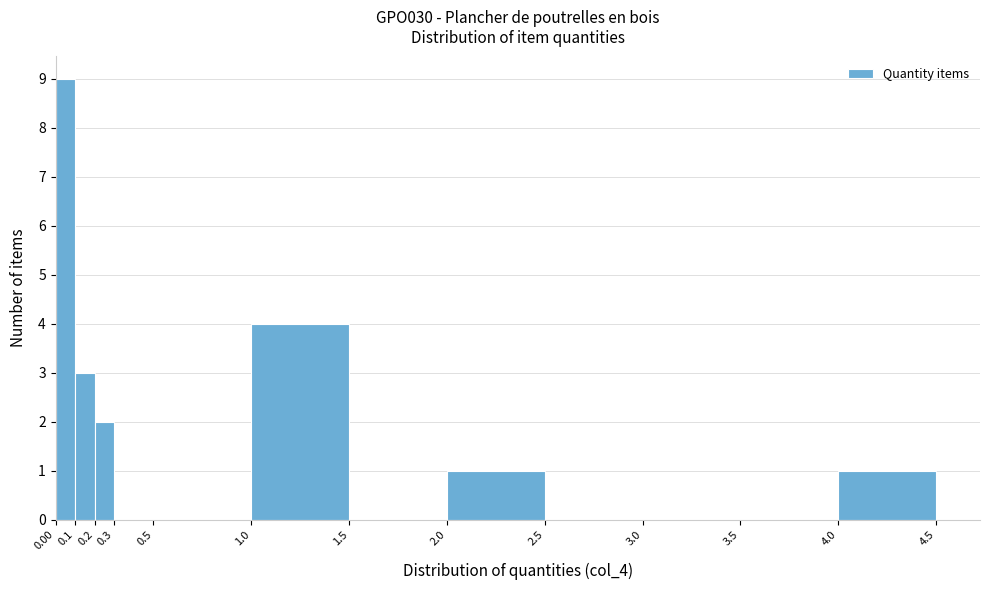

Over which range of the x-axis is the bar tallest?

0.00 to 0.1